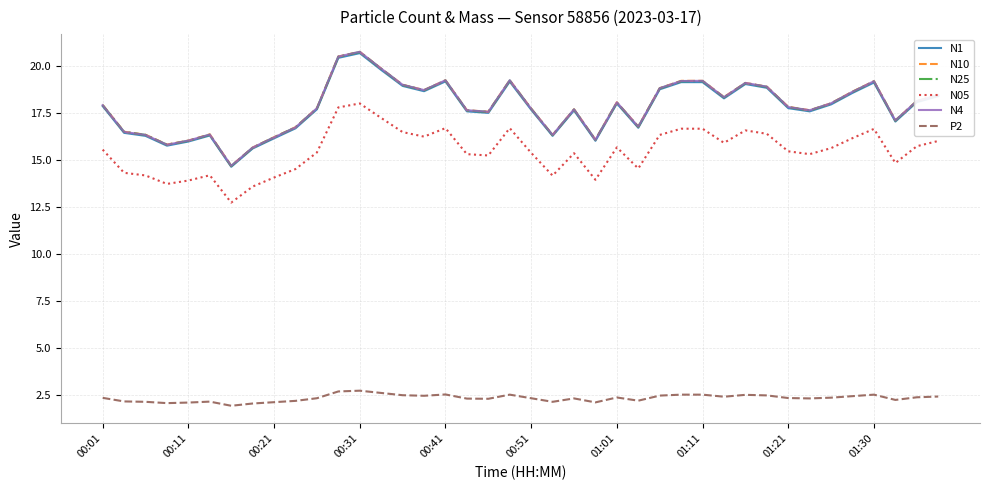

What is the minimum value for N4?

14.7